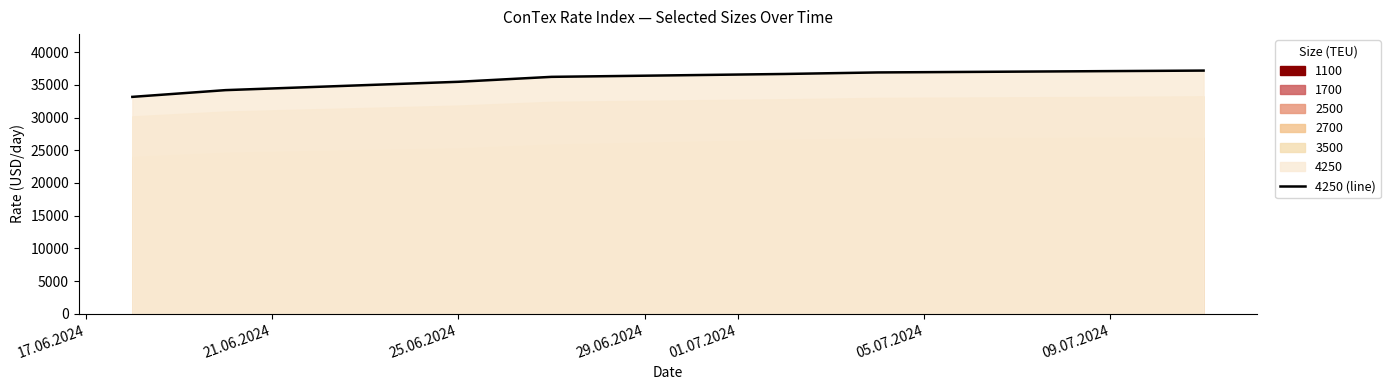

What position from the right is 25.06.2024?

6